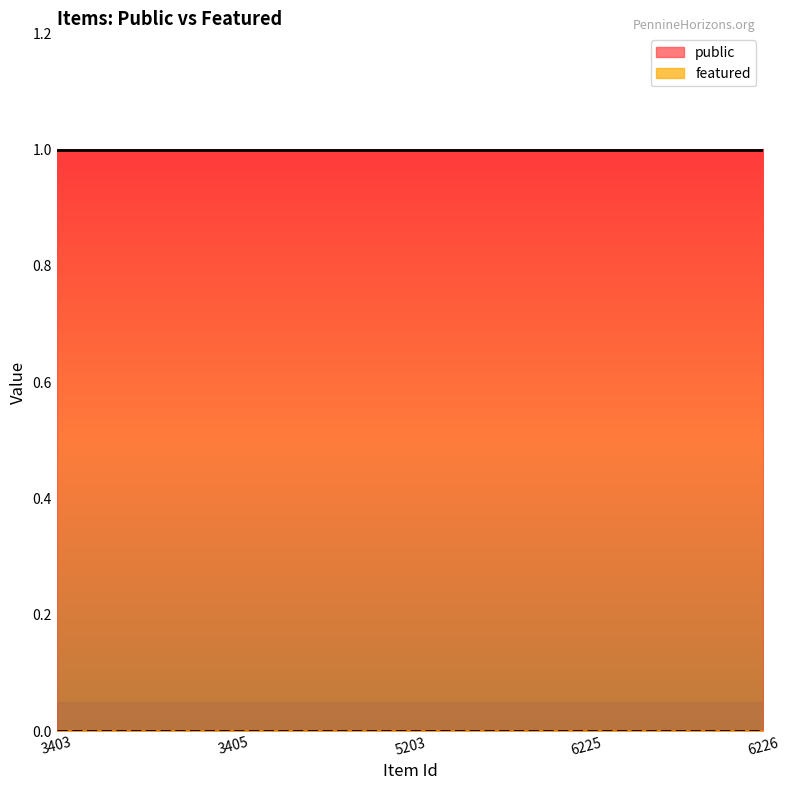

Which series has the largest total across all categories?

public